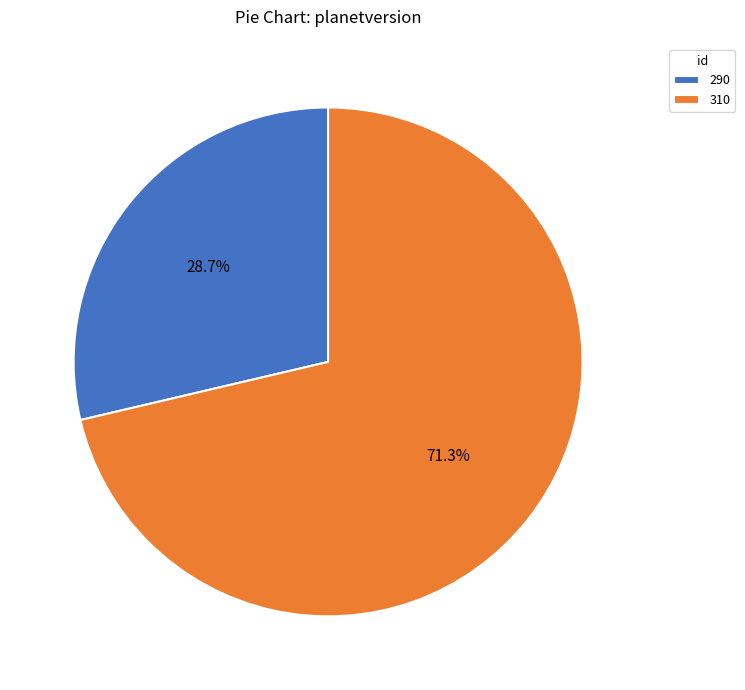

Is there a majority slice in this chart?

Yes